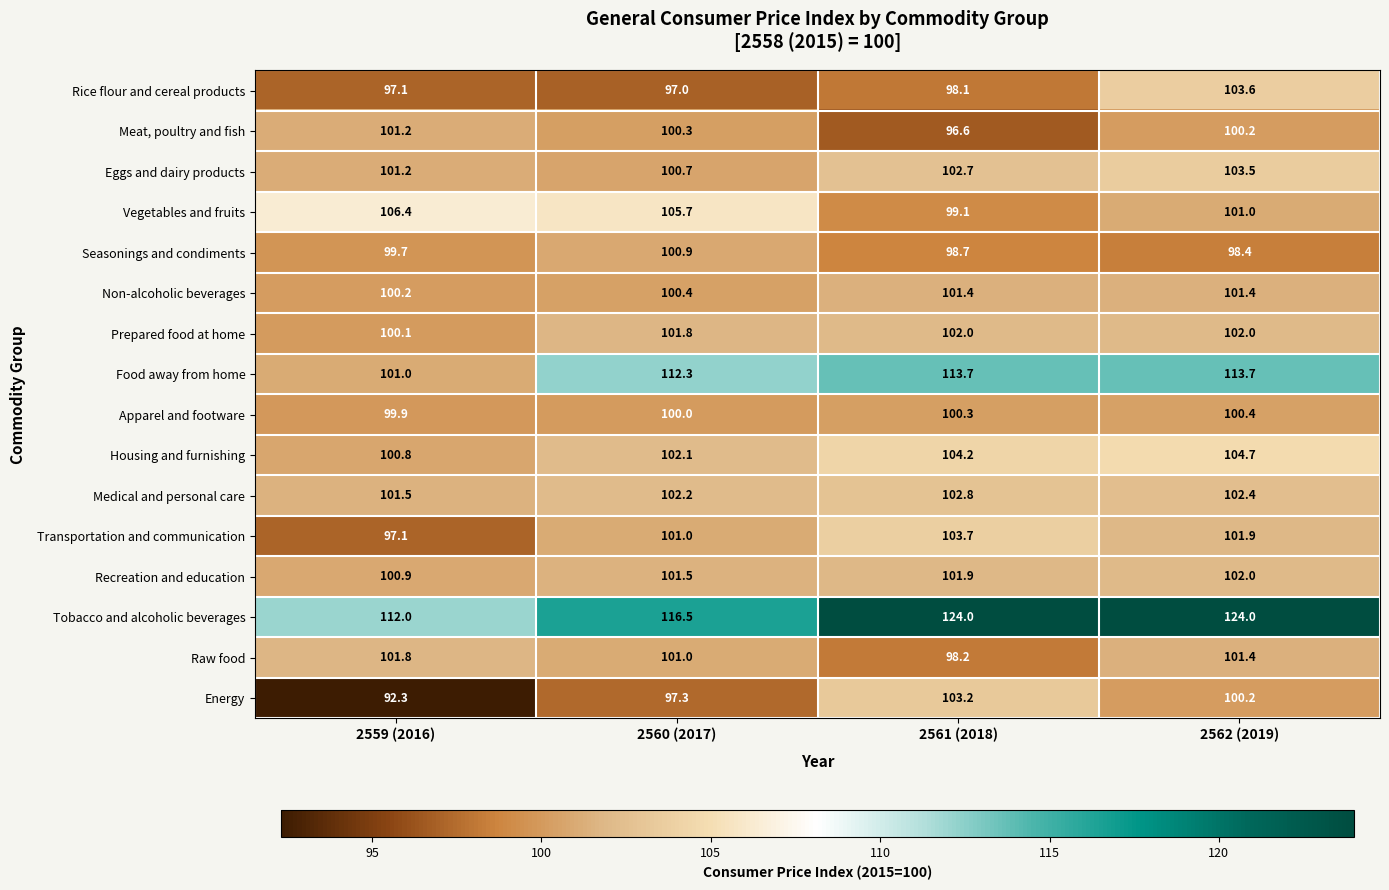

True or false: Eggs and dairy products has a value of 100.7 at 2560 (2017).

True